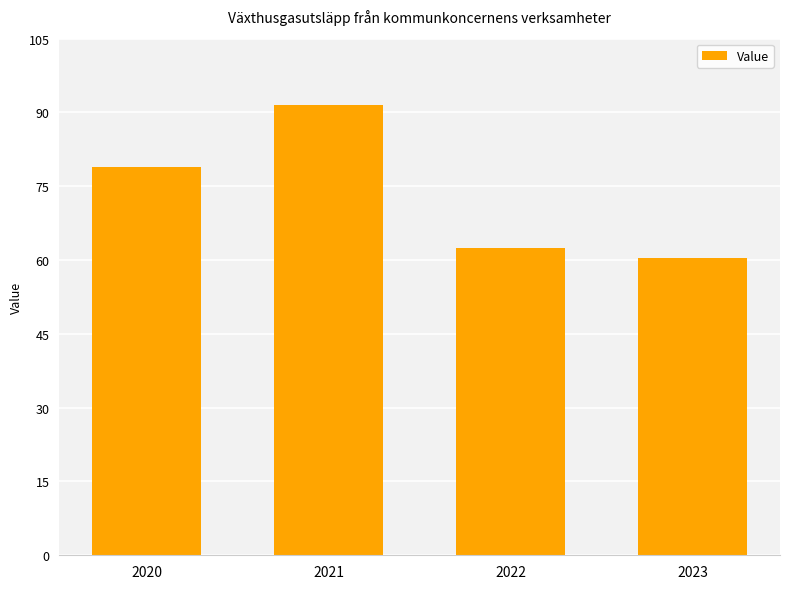

At which label is the value closest to 76?

2020